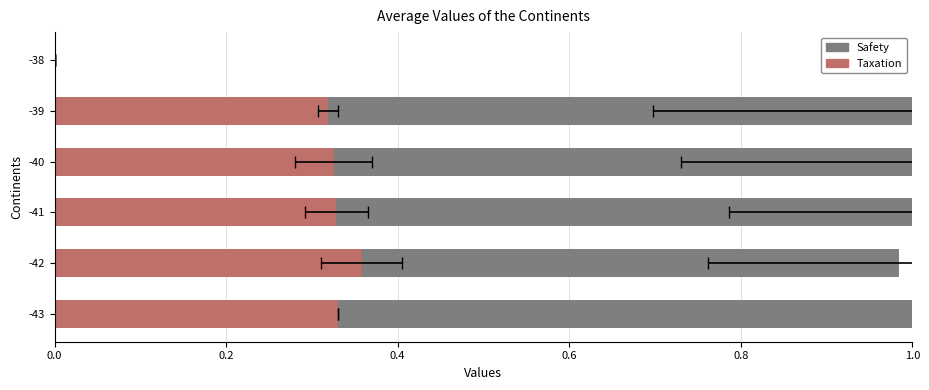

Which series has the largest total across all categories?

Safety